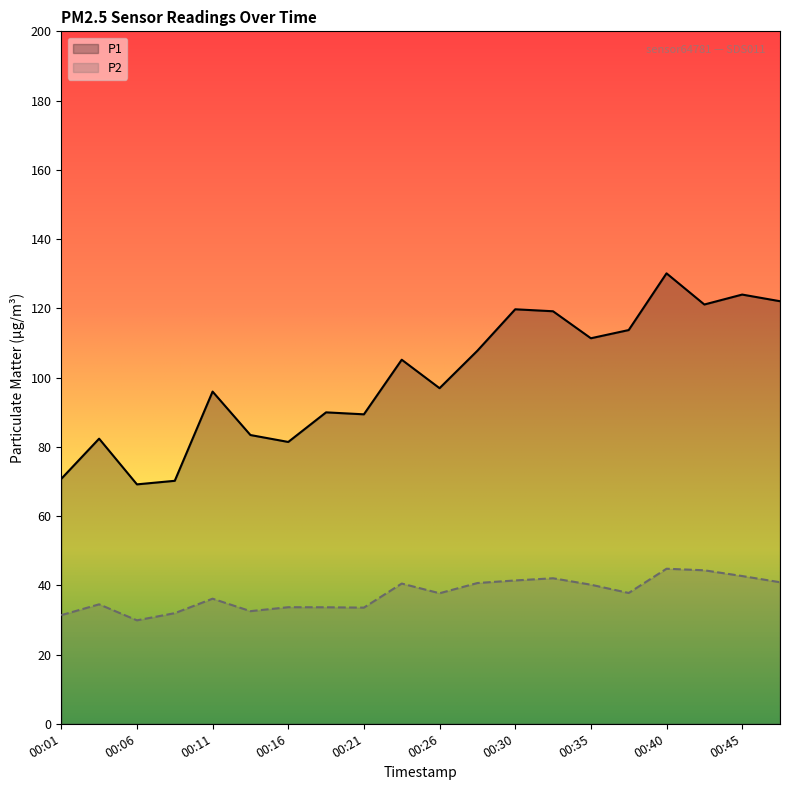

Where is the first local minimum for P1?

00:06